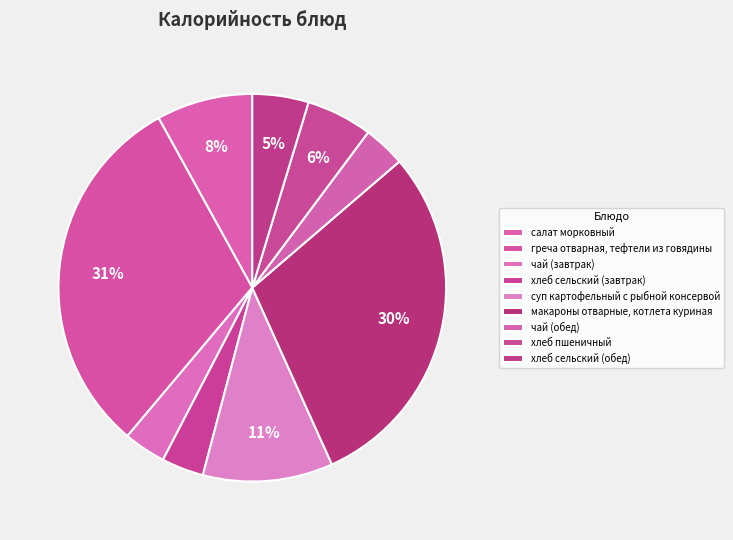

How many slices are in this pie chart?

9